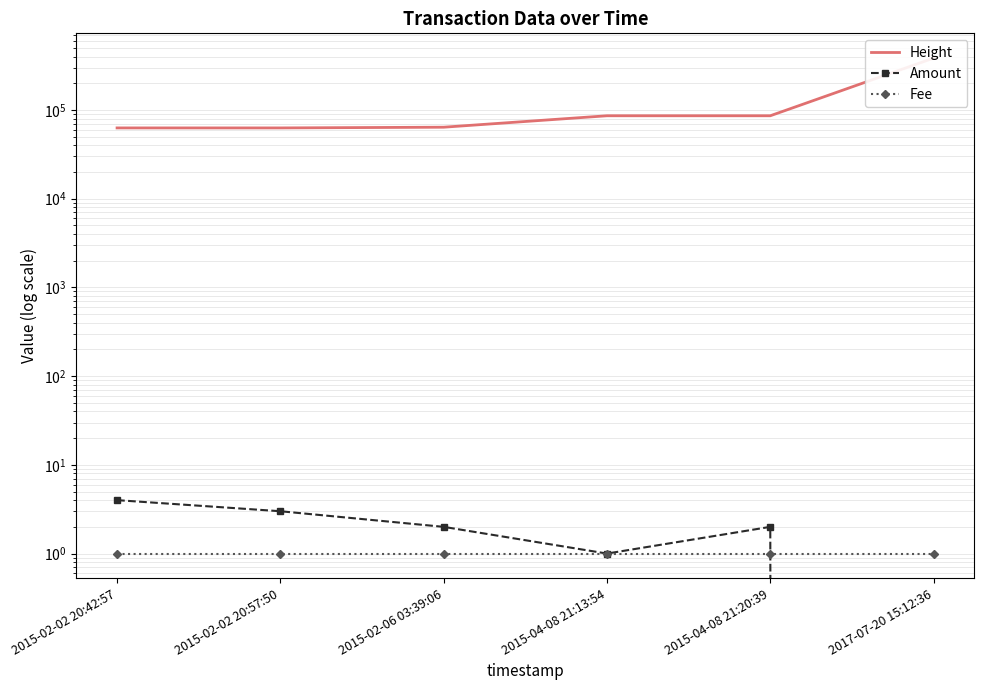

How many data points in Amount are above 2?

2